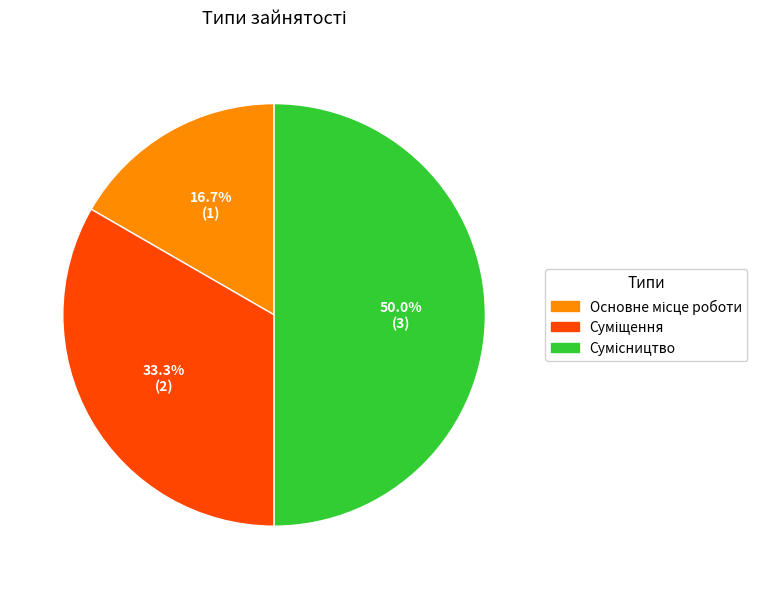

Which category has the smallest portion of the pie?

Основне місце роботи